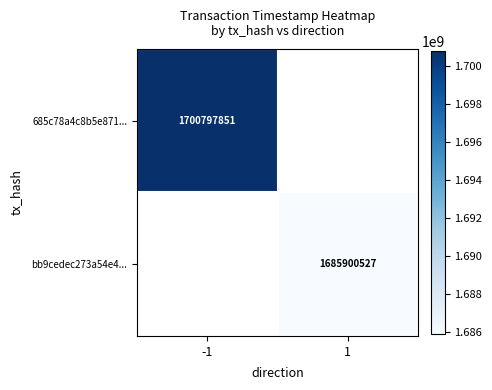

The 685c78a4c8b5e871... series shows 2339832013 at -1. True or false?

False